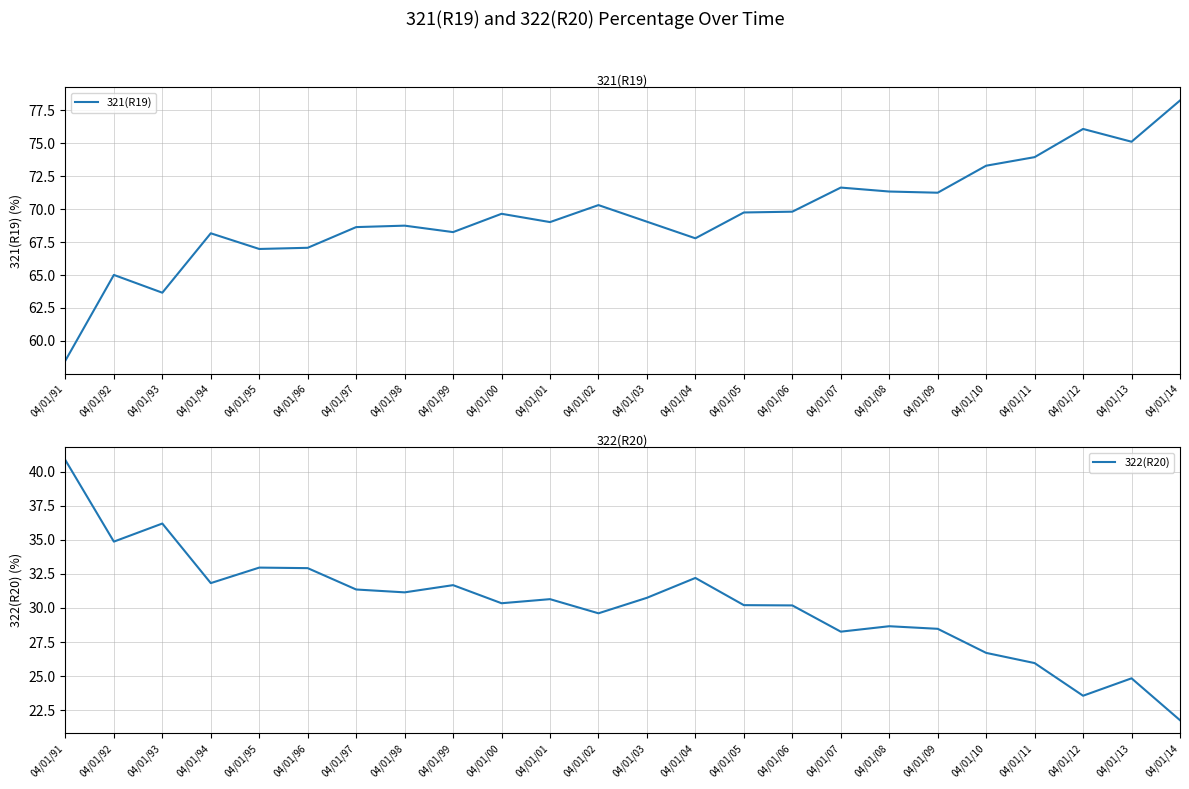

What is the label of the 21st point from the left?

04/01/11